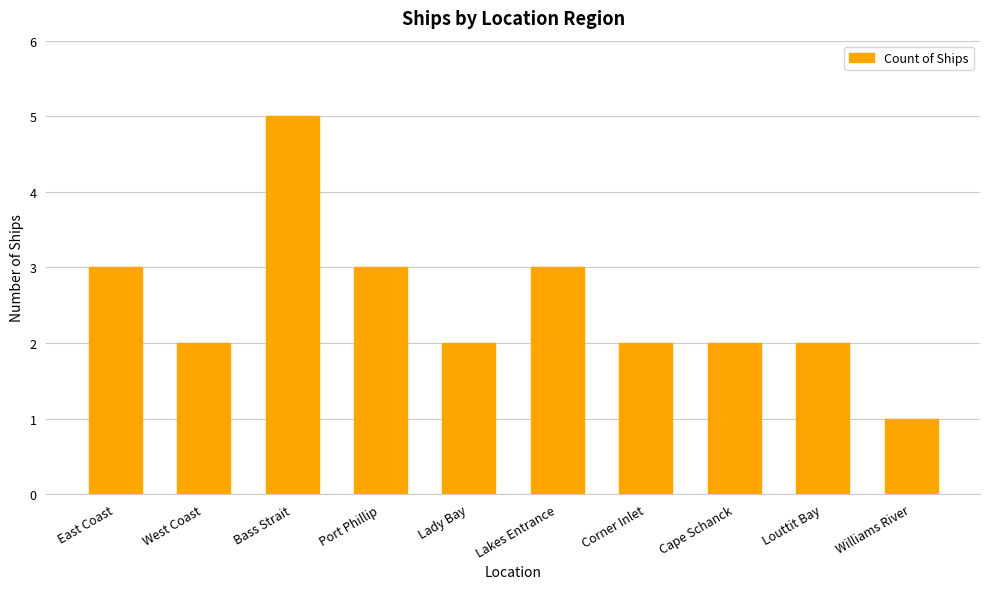

How many bars are there in total?

10